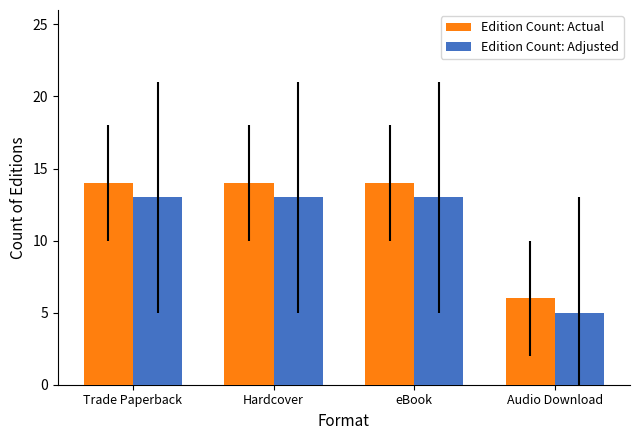

At how many categories does at least one series exceed 9?

3